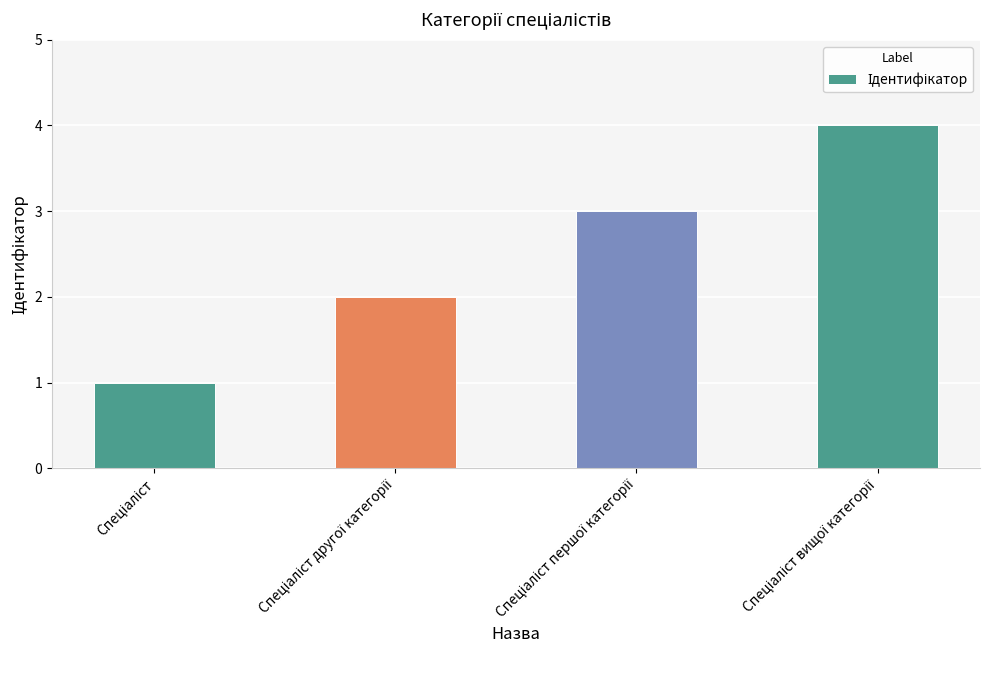

What is the minimum value shown in the chart?

1